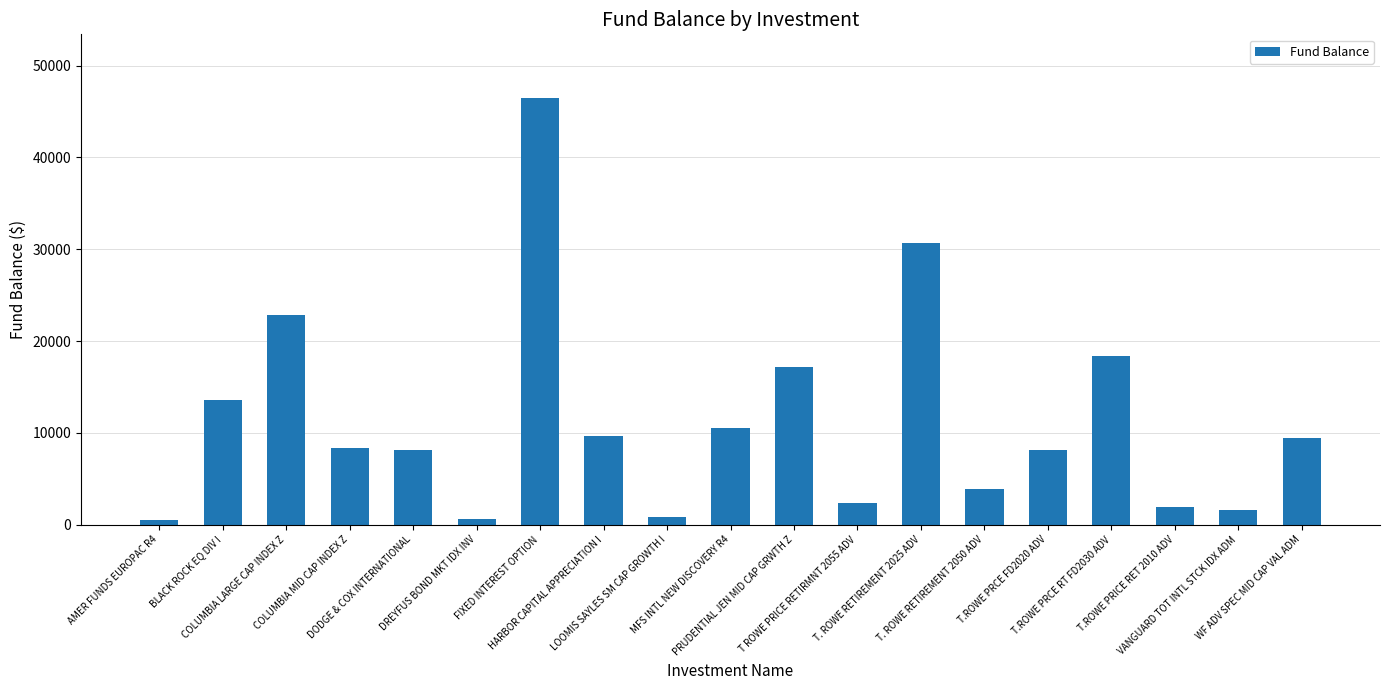

Where is the data nearest to the value 23473?

COLUMBIA LARGE CAP INDEX Z